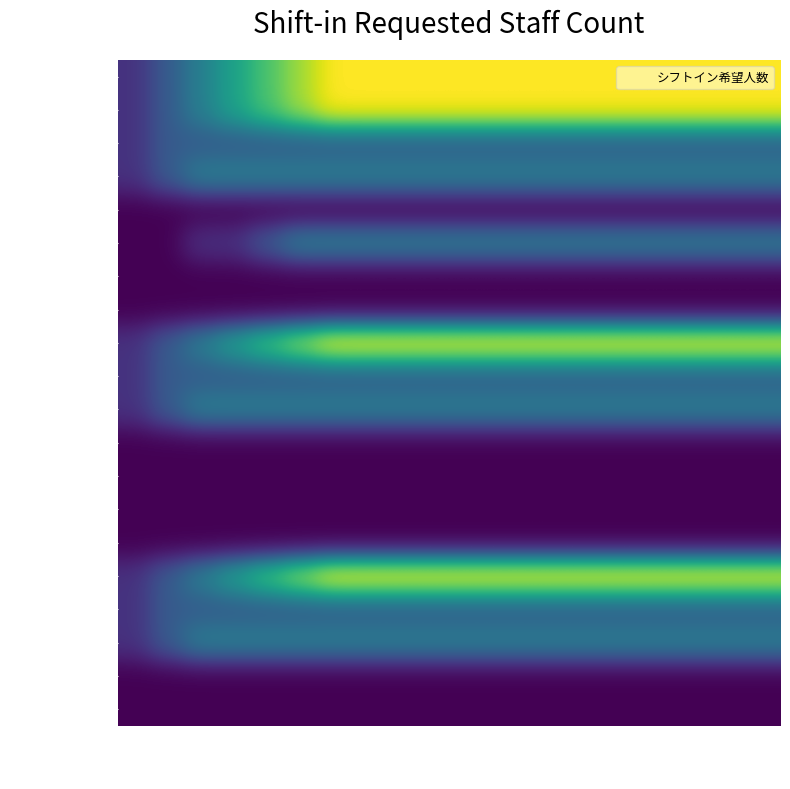

Which series has the largest total across all categories?

2022-06-01